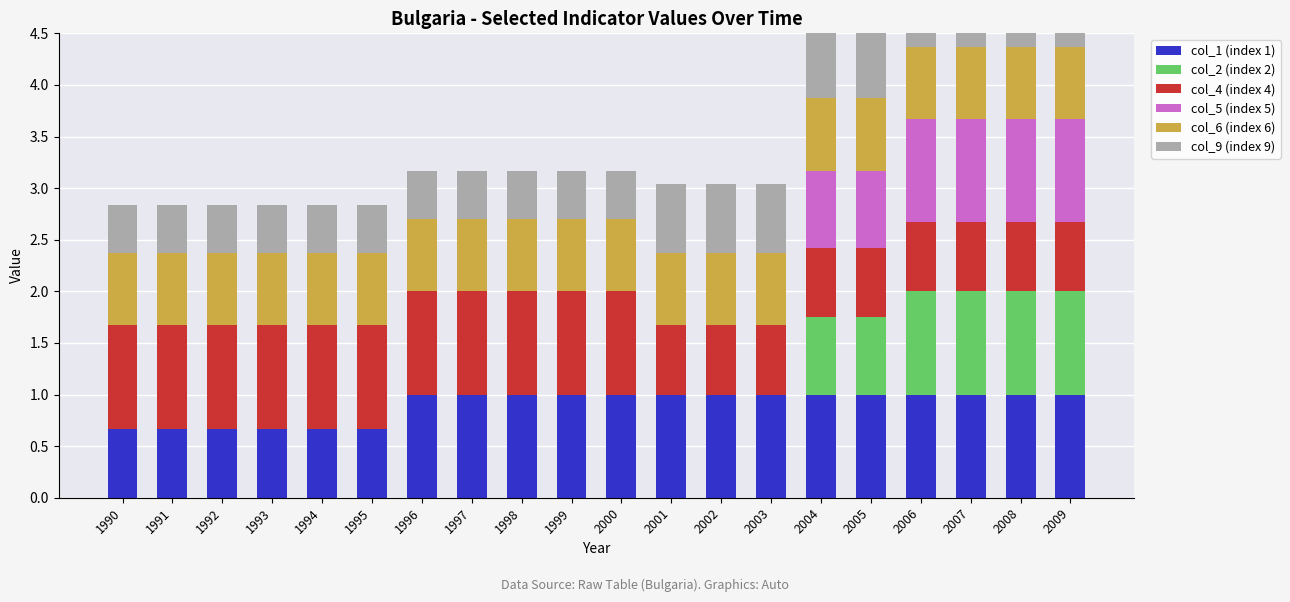

Which series has the largest total across all categories?

col_1 (index 1)